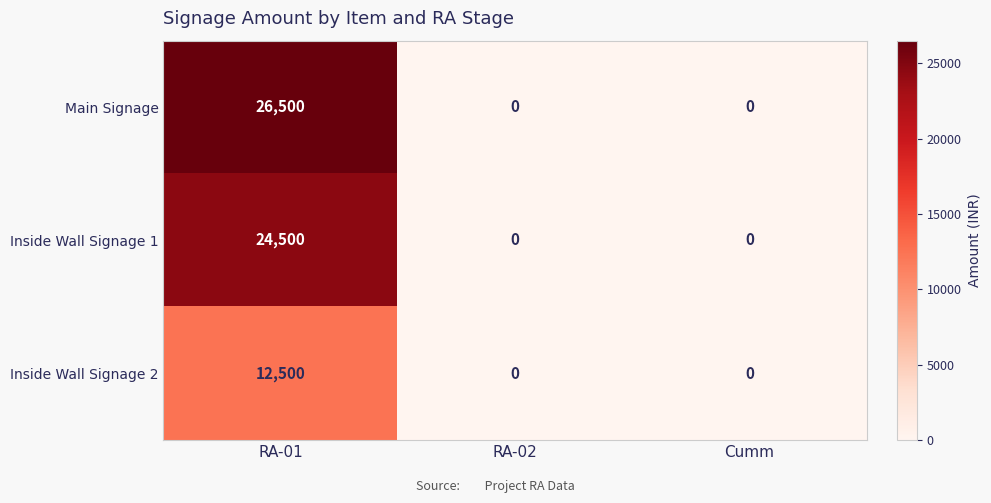

Reading left to right, what are all the values shown in this chart?

Main Signage: RA-01=26500	RA-02=0	Cumm=0
Inside Wall Signage 1: RA-01=24500	RA-02=0	Cumm=0
Inside Wall Signage 2: RA-01=12500	RA-02=0	Cumm=0